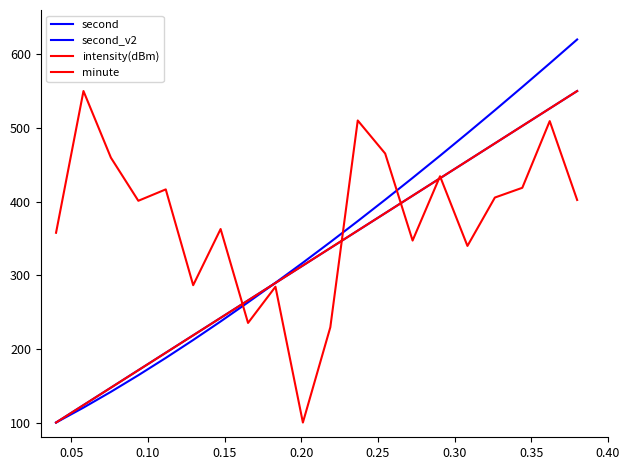

Does the chart have visible grid lines?

No